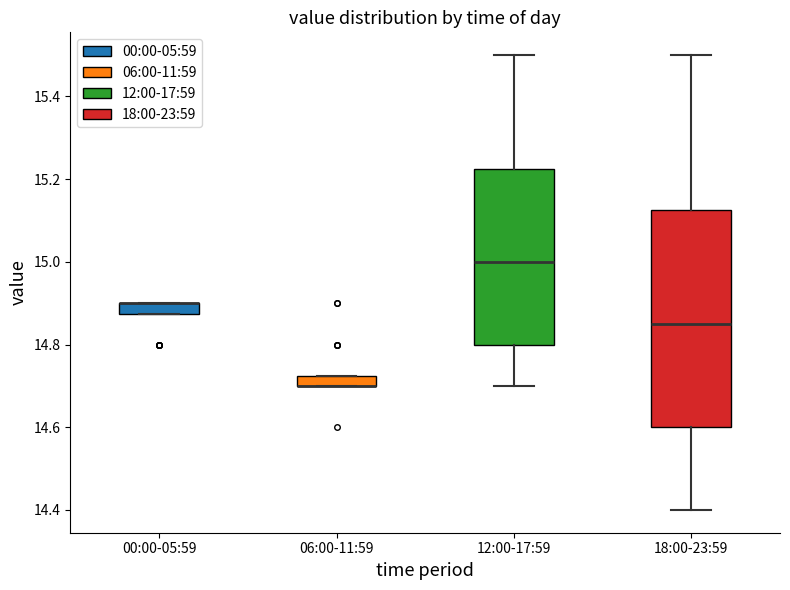

Which box is the tallest, from its lower edge to its upper edge?

18:00-23:59